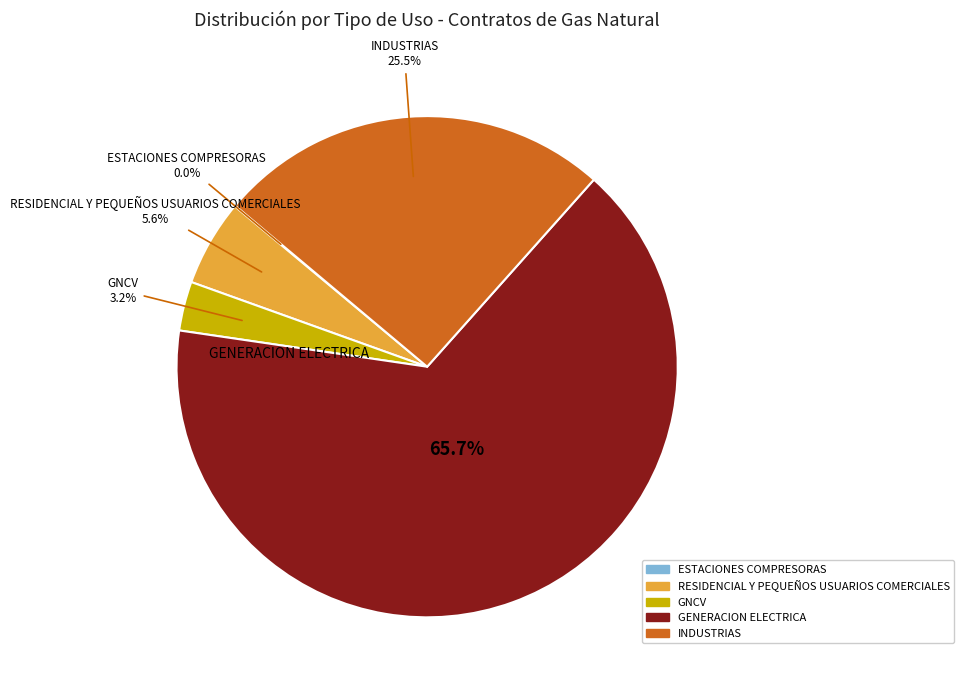

Does GENERACION ELECTRICA account for over 50% of the chart?

Yes